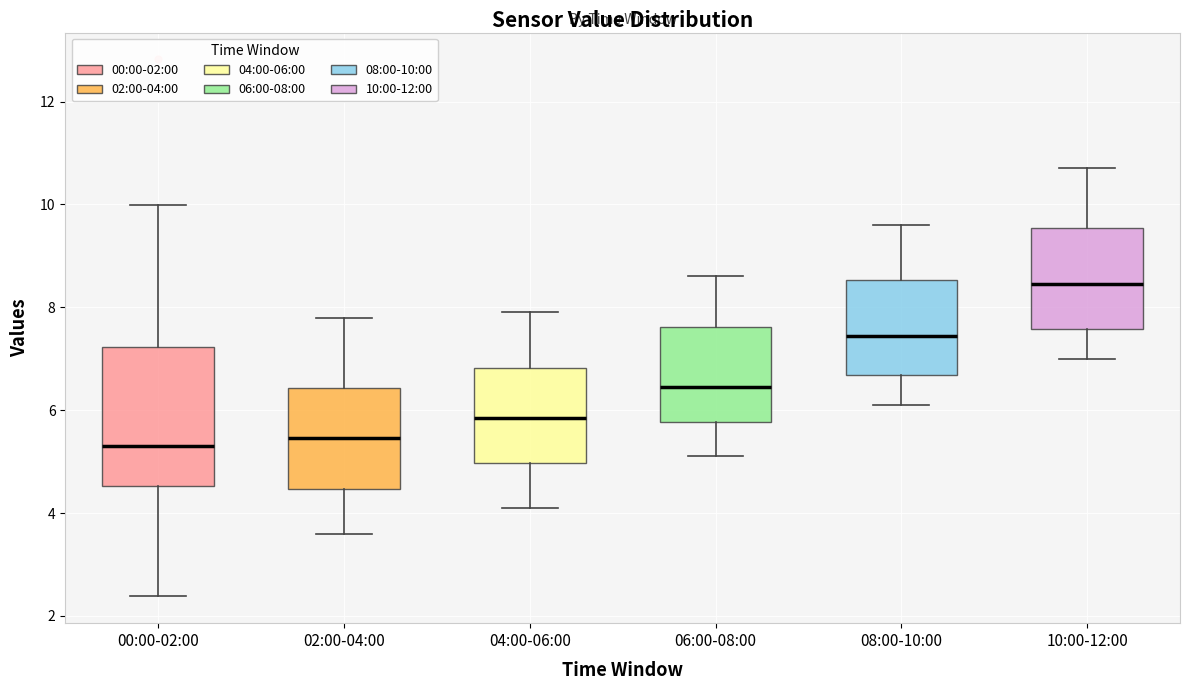

Reading left to right, transcribe this box plot: for each box, give where its median line is, the range the box spans, and where its two whiskers end, as read against the y-axis. The values are not printed on the chart, so give them approximately, as read against the axis.

00:00-02:00: median 5.4, box 4.6 to 7.2, whiskers 2.4 to 10.0
02:00-04:00: median 5.4, box 4.4 to 6.4, whiskers 3.6 to 7.8
04:00-06:00: median 5.8, box 5.0 to 6.8, whiskers 4.2 to 8.0
06:00-08:00: median 6.4, box 5.8 to 7.6, whiskers 5.2 to 8.6
08:00-10:00: median 7.4, box 6.6 to 8.6, whiskers 6.2 to 9.6
10:00-12:00: median 8.4, box 7.6 to 9.6, whiskers 7.0 to 10.8